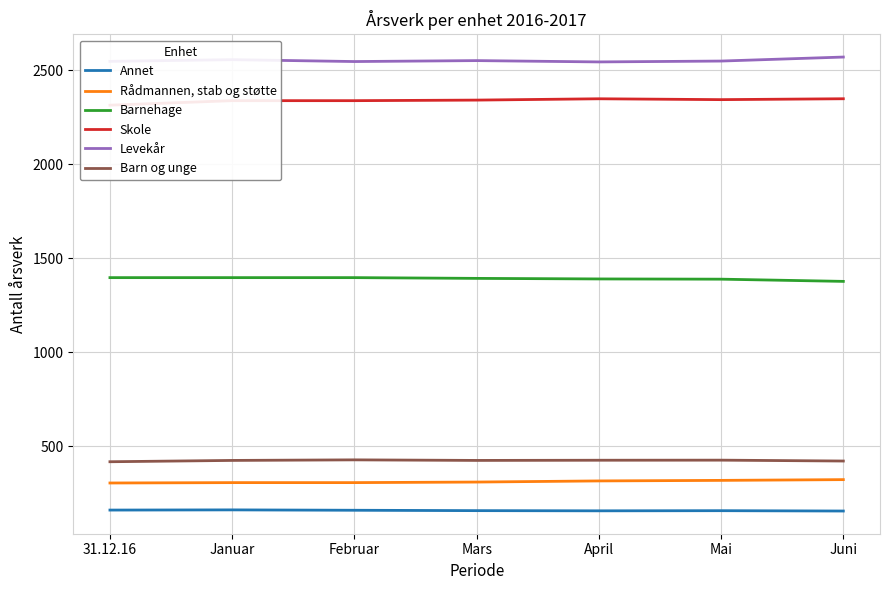

What is the label of the 2nd point from the left?

Januar